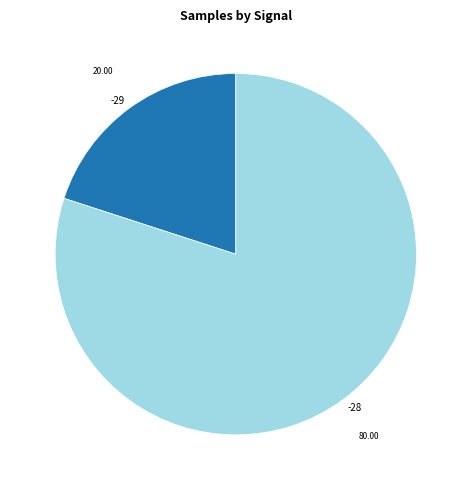

Is there any slice that represents more than half of the pie?

Yes